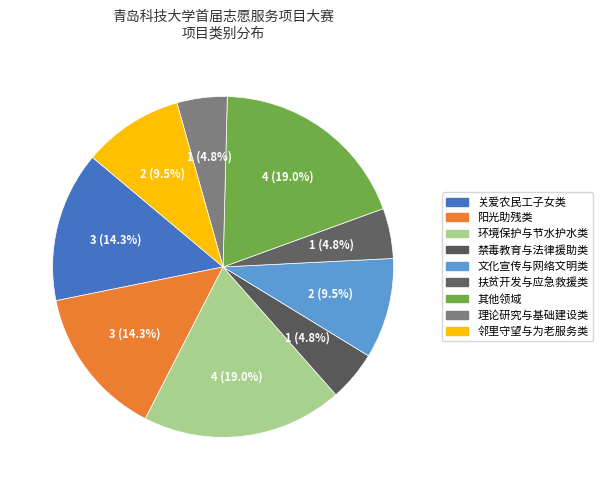

How many segments does this pie chart have?

9